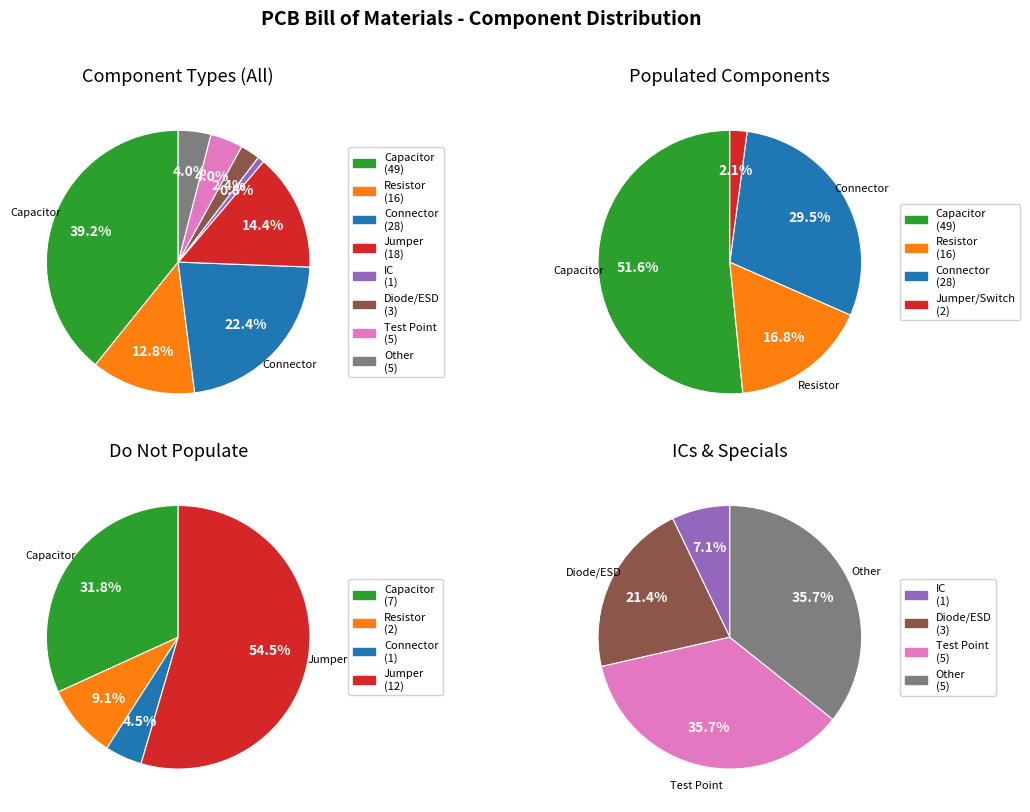

To the nearest percent, what is the combined percentage of Connector and Diode/ESD?

25%